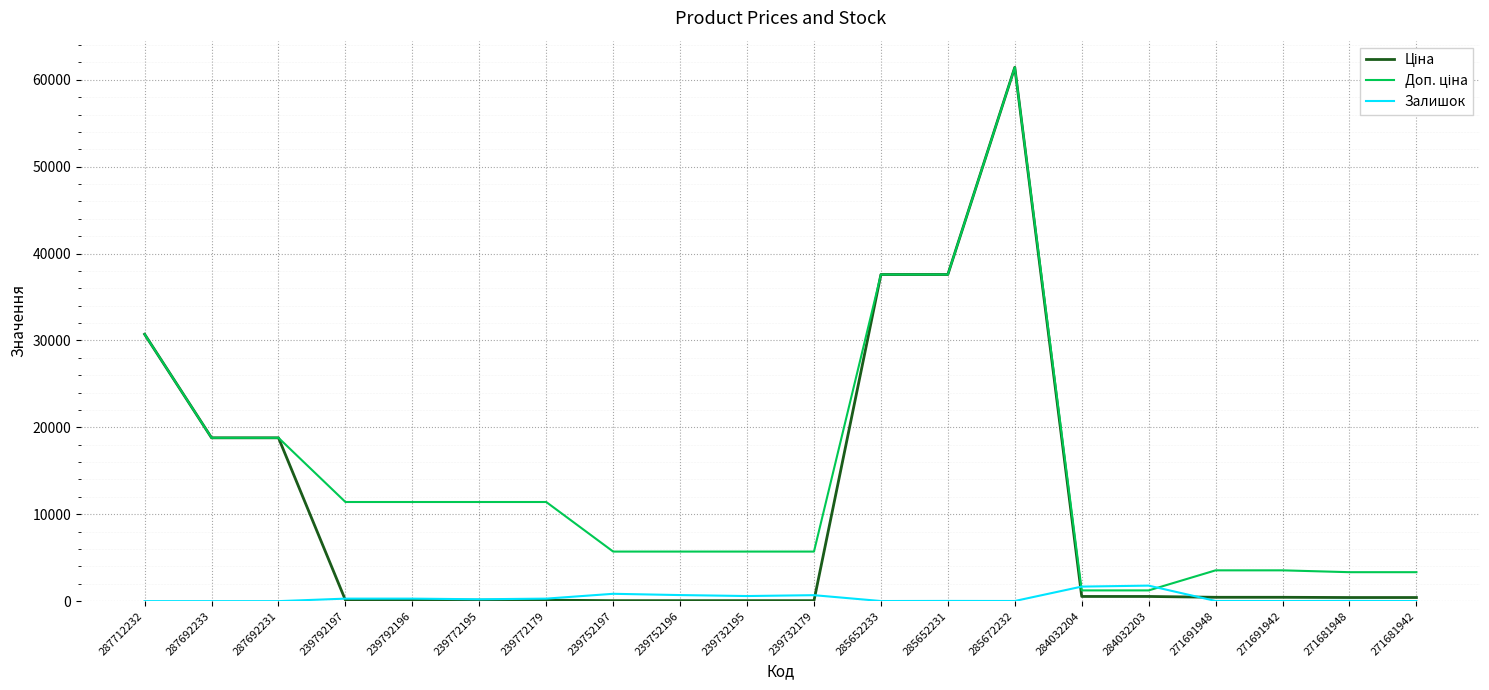

What is the difference between the highest and lowest values at 239792196?

11295.9